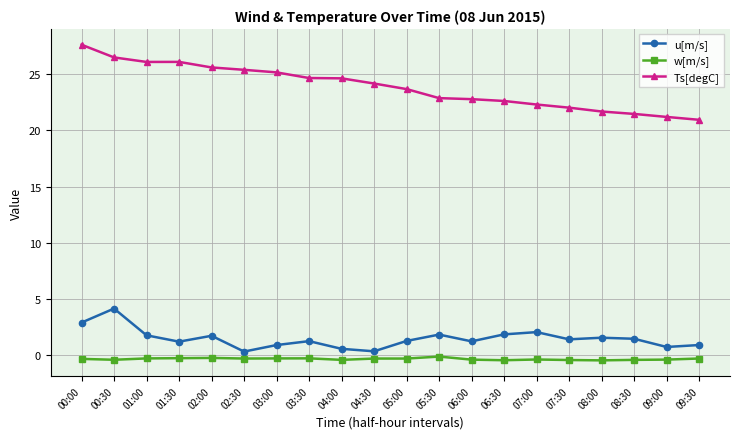

What is the label of the 15th point from the right?

02:30